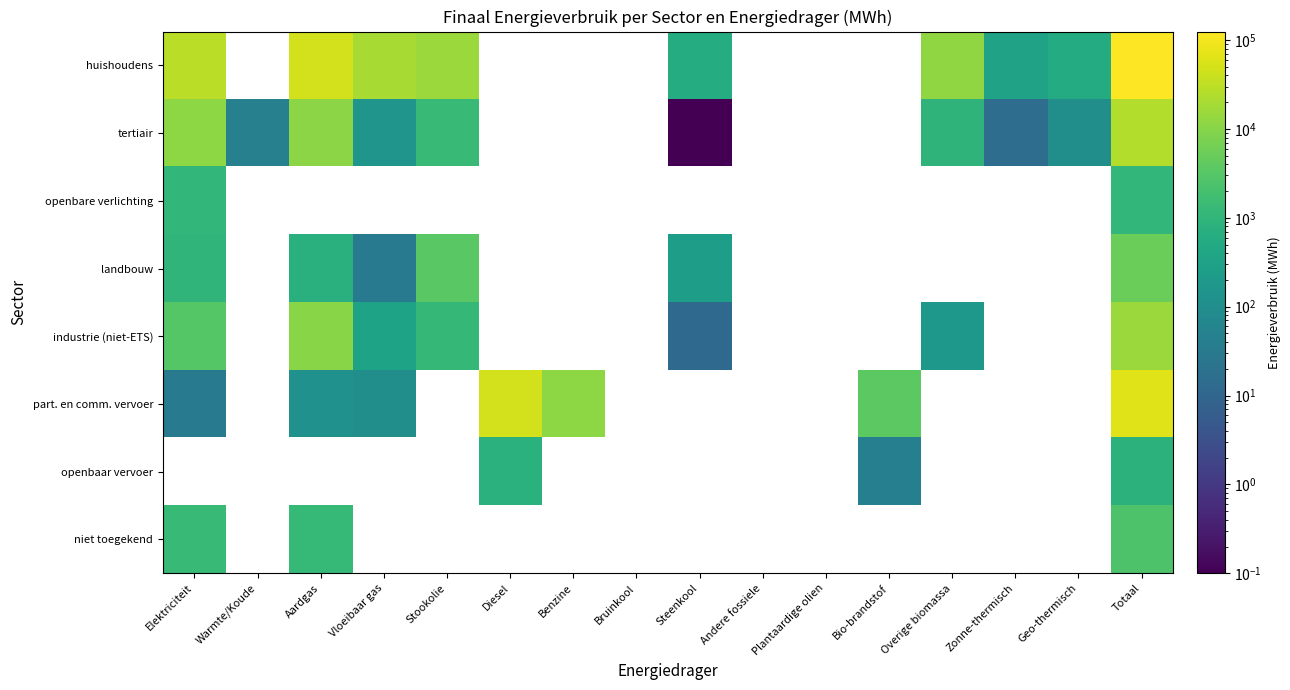

What is the maximum value for landbouw?

5411.9